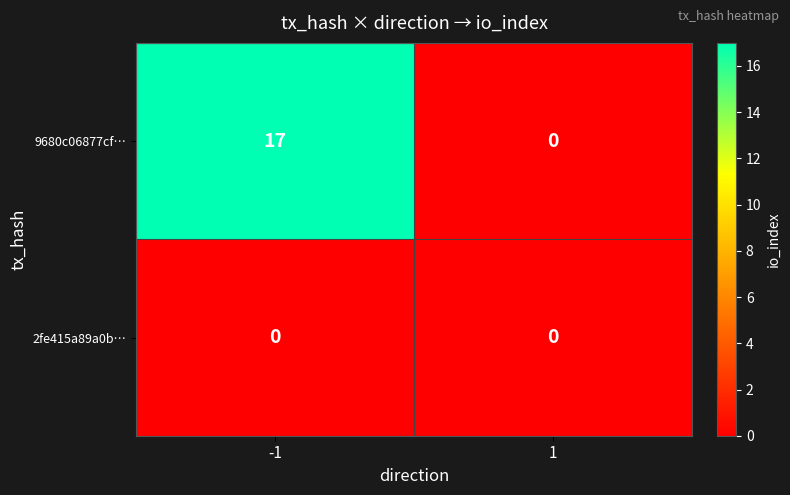

How many data points does each series have?

2